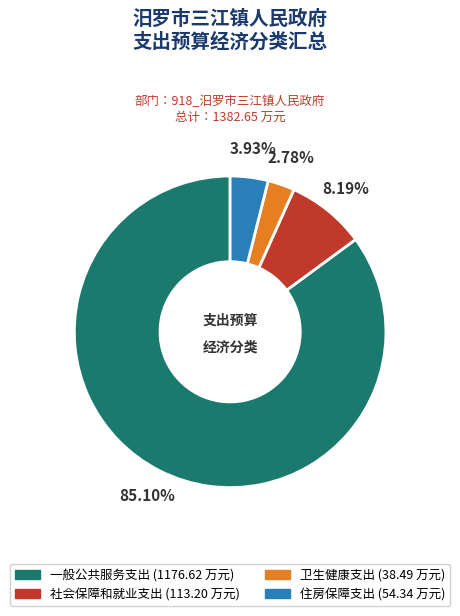

The 卫生健康支出 slice represents 3% of the pie. True or false?

True